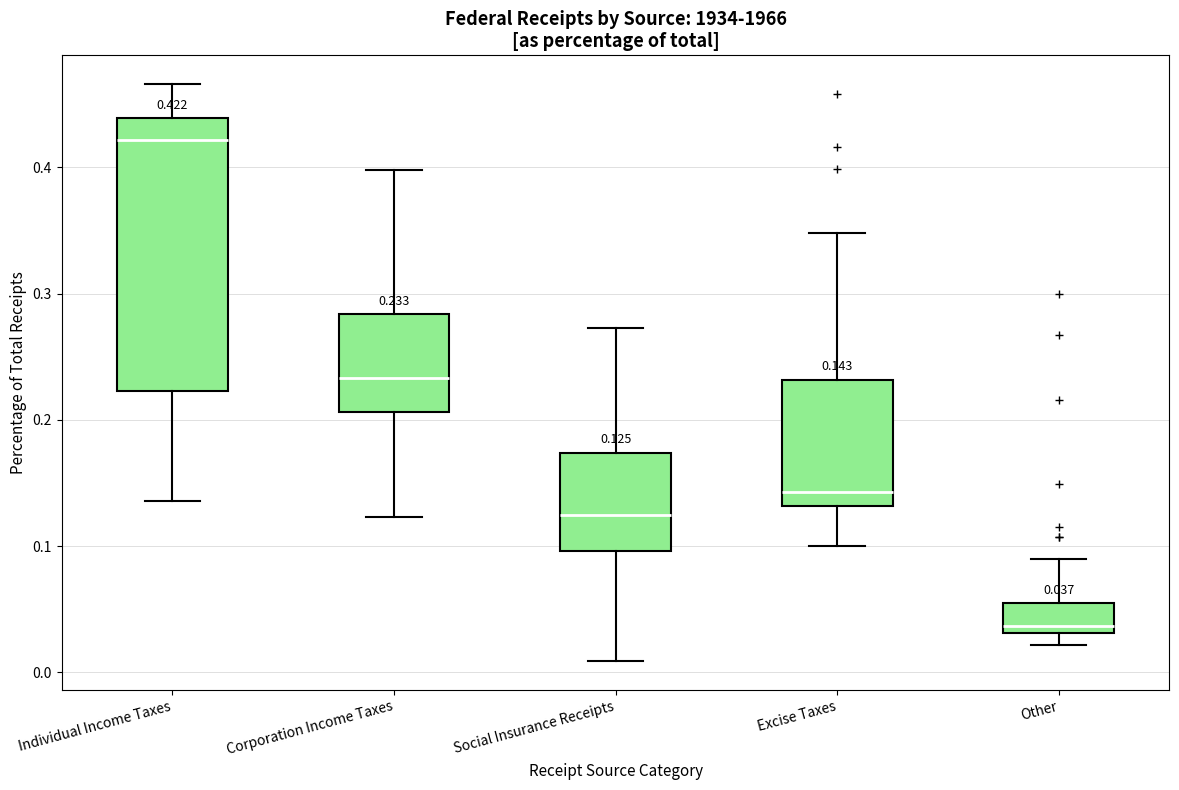

Which box is the tallest, from its lower edge to its upper edge?

Individual Income Taxes